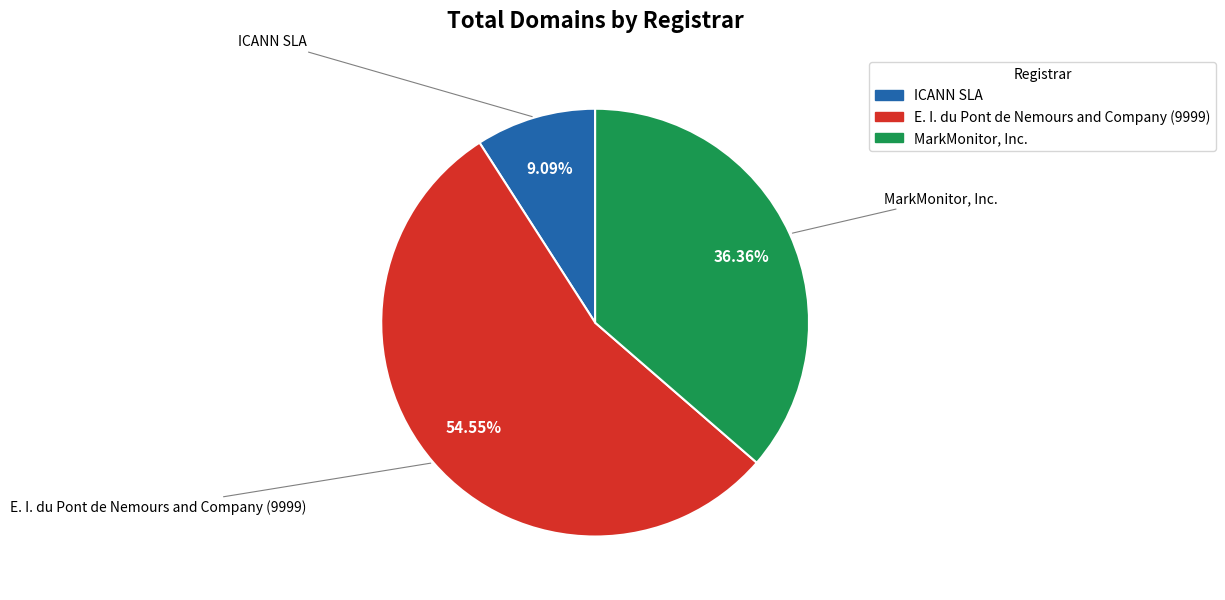

Is there a majority slice in this chart?

Yes